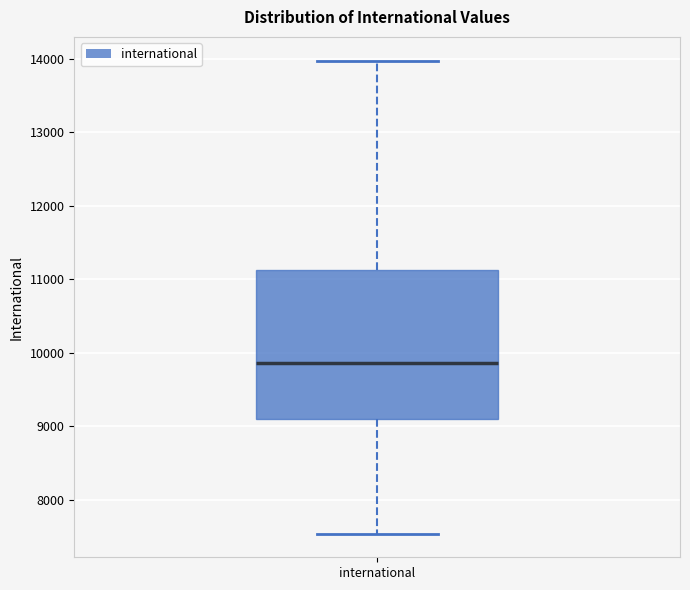

Where is the lower edge of the box for international on the y-axis? The values are not printed on the chart, so give them approximately, as read against the axis.

9100